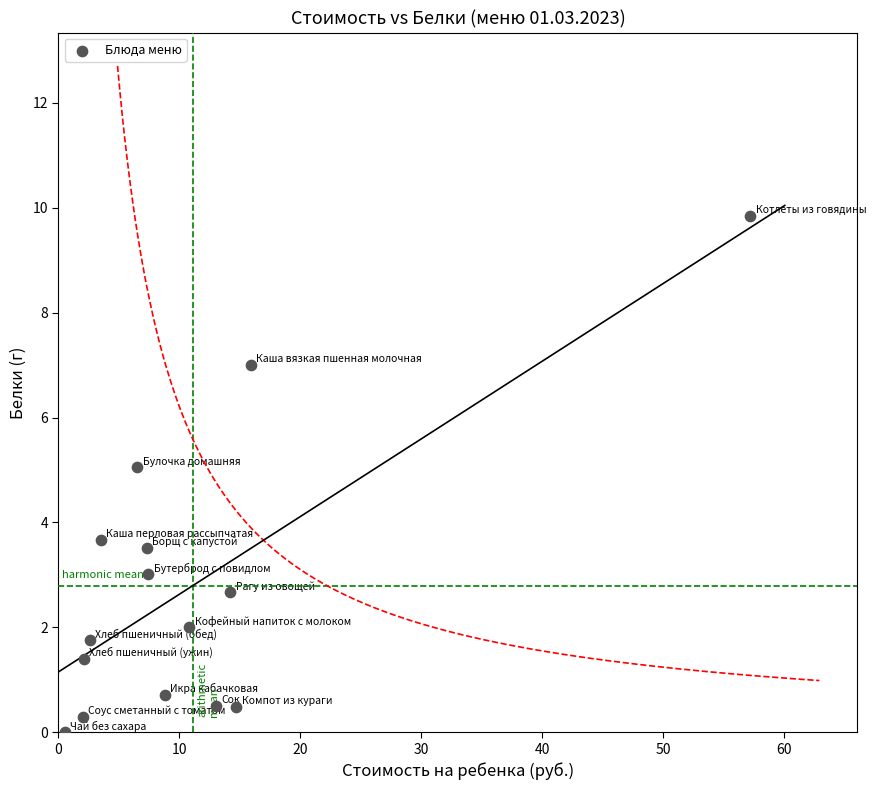

What Y value in the scatter plot is closest to 4?

3.7